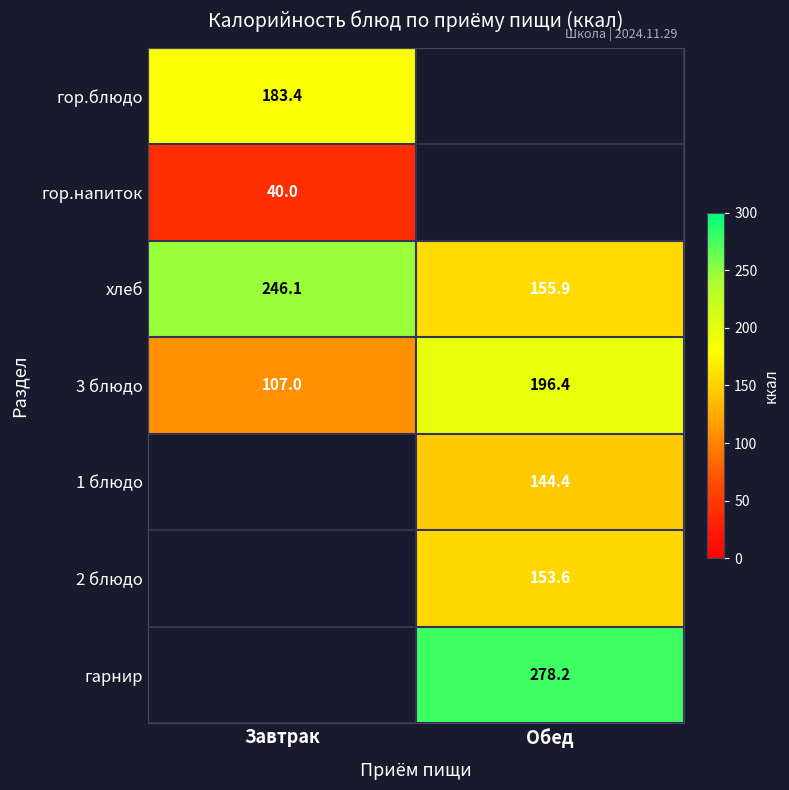

At how many categories does at least one series exceed 271?

1